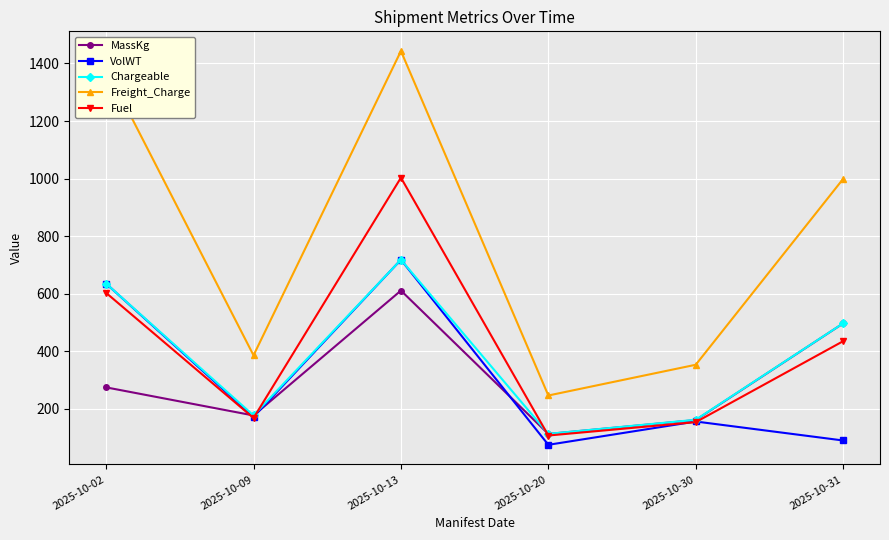

What is the total value across all series at 2025-10-20?

654.4